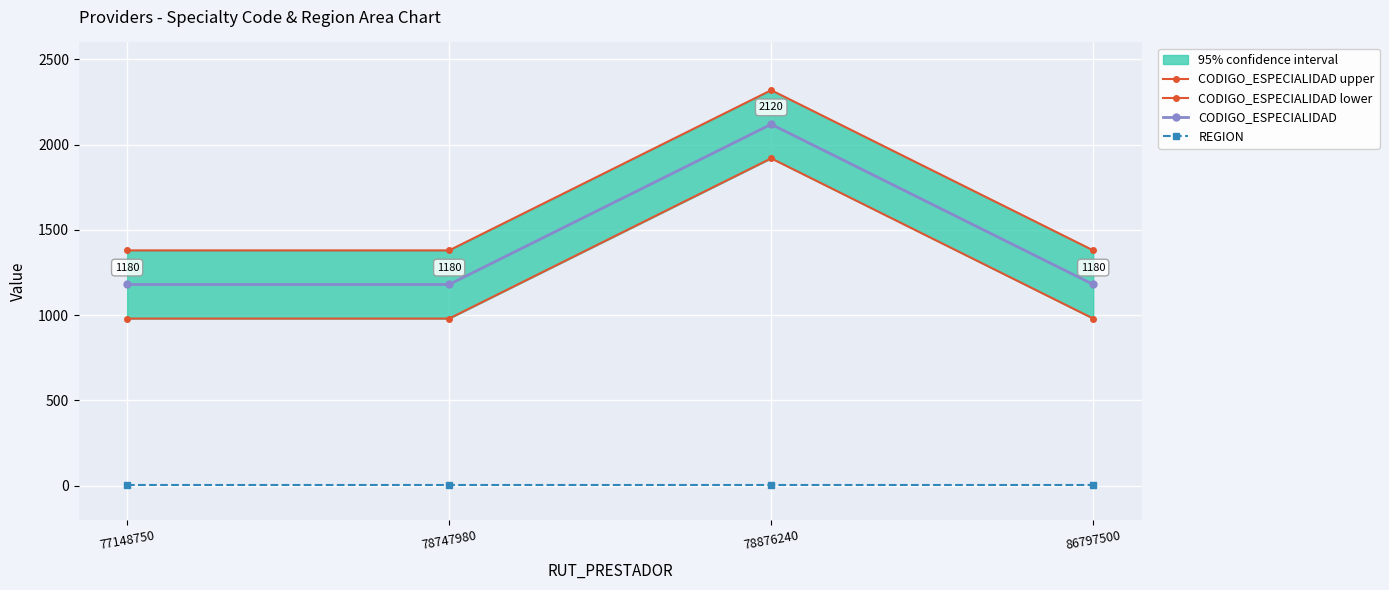

How many distinct data groups are displayed?

4